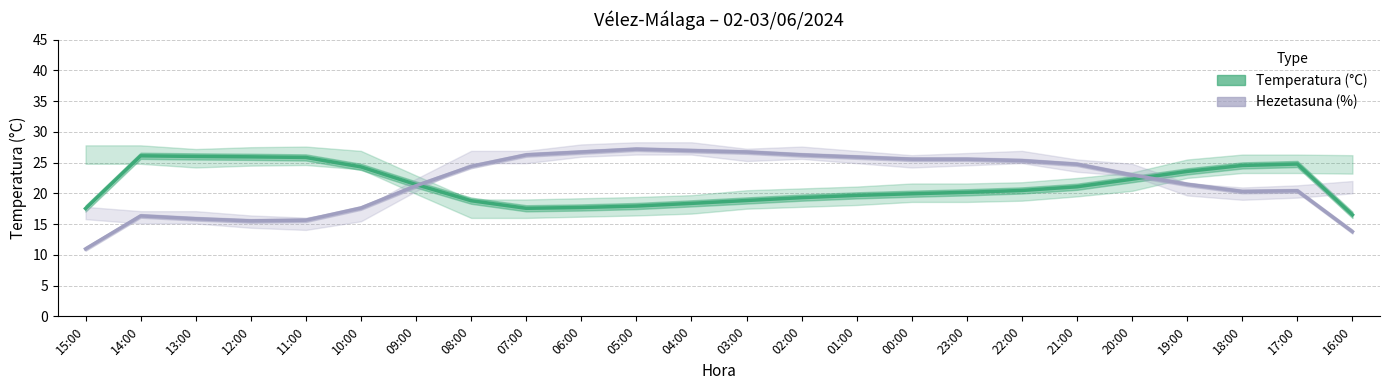

What is the sum of the Hezetasuna (%) values at 11:00 and 20:00?

38.6